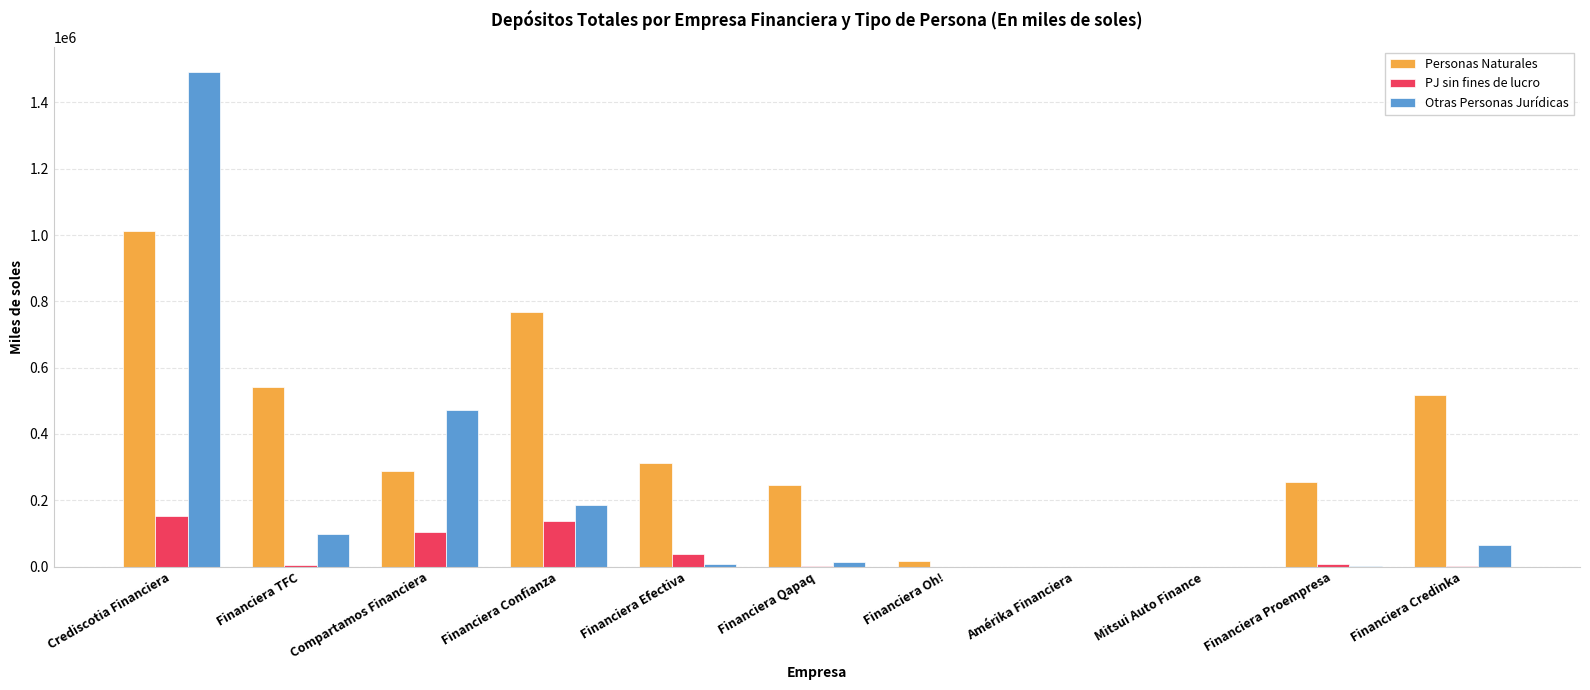

How many series are shown in this chart?

3